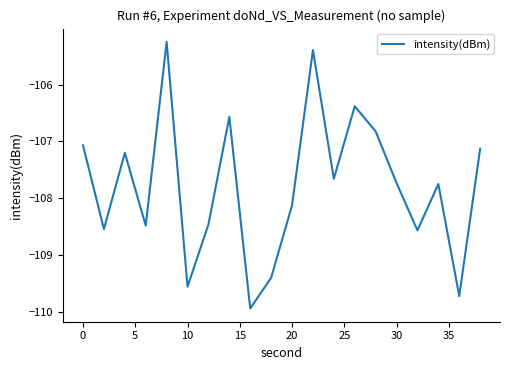

What is the minimum value shown in the chart?

-109.9